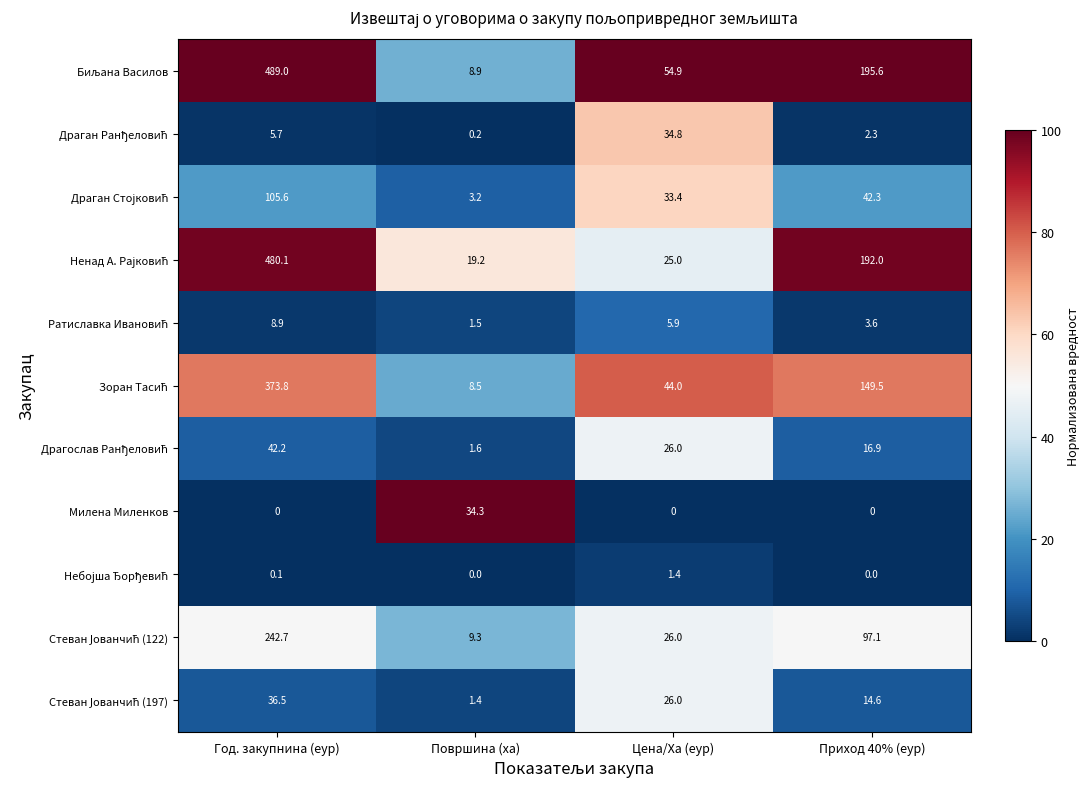

Is it true that Милена Миленков equals 11.8 at Год. закупнина (еур)?

False